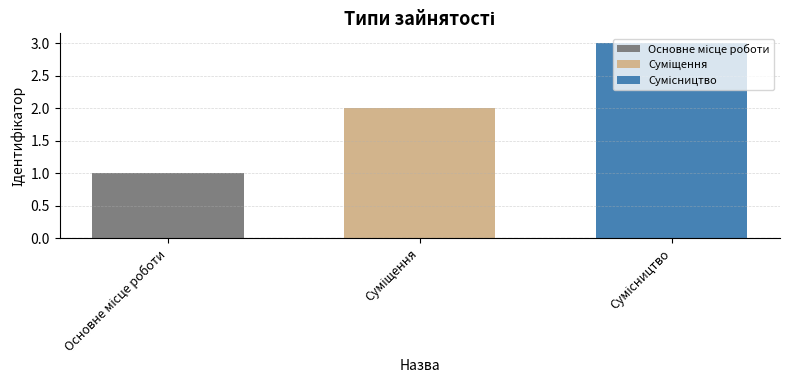

Count the number of data series in this chart.

3